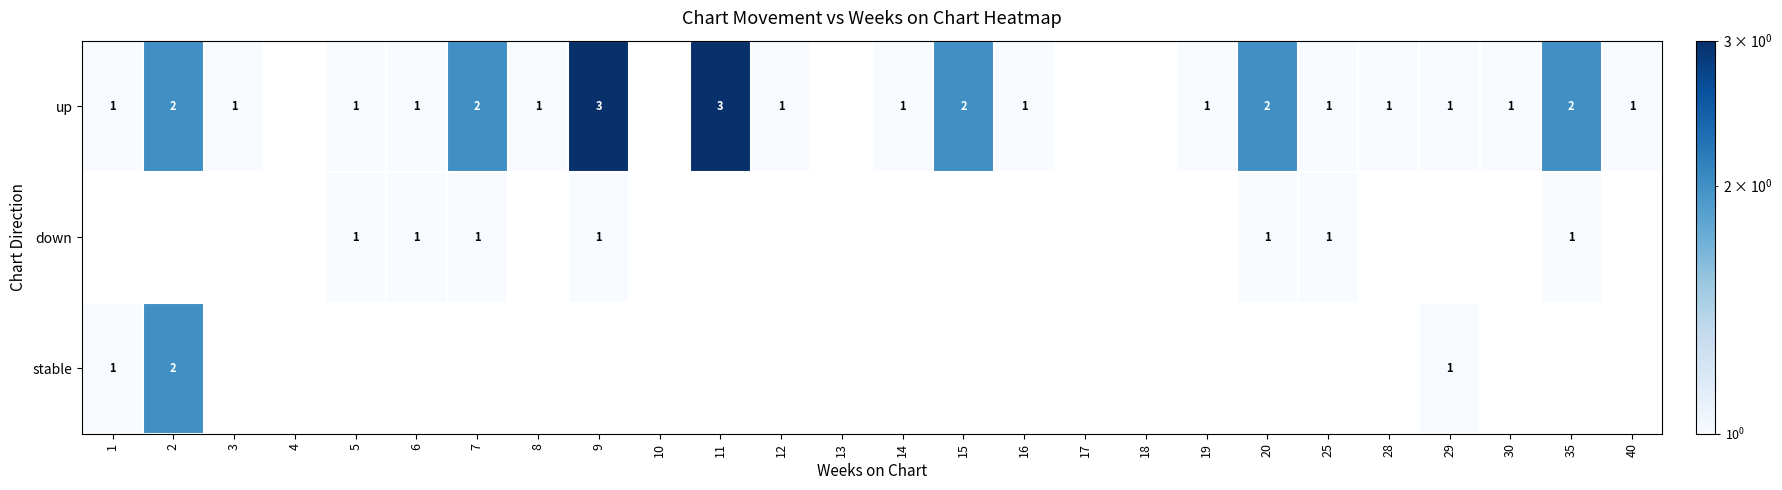

Count the up values in the range 1 to 2.

19